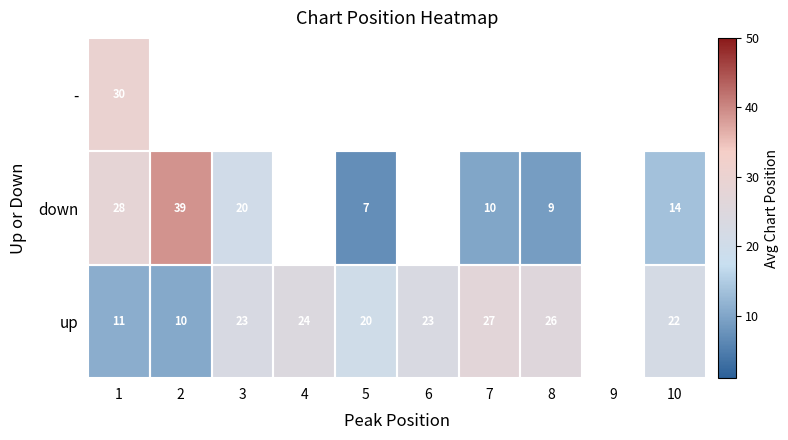

Is it true that up equals 20 at 5?

True